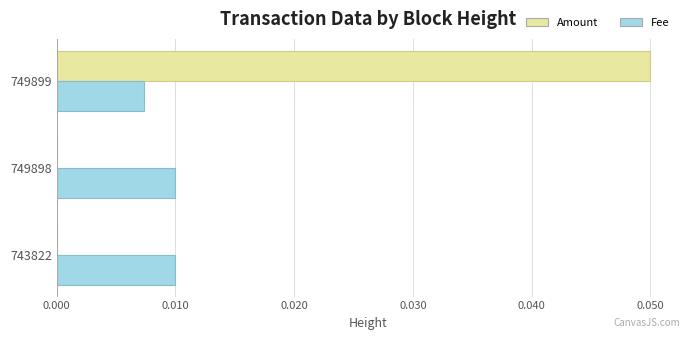

The Fee series shows 0.0 at 749898. True or false?

True